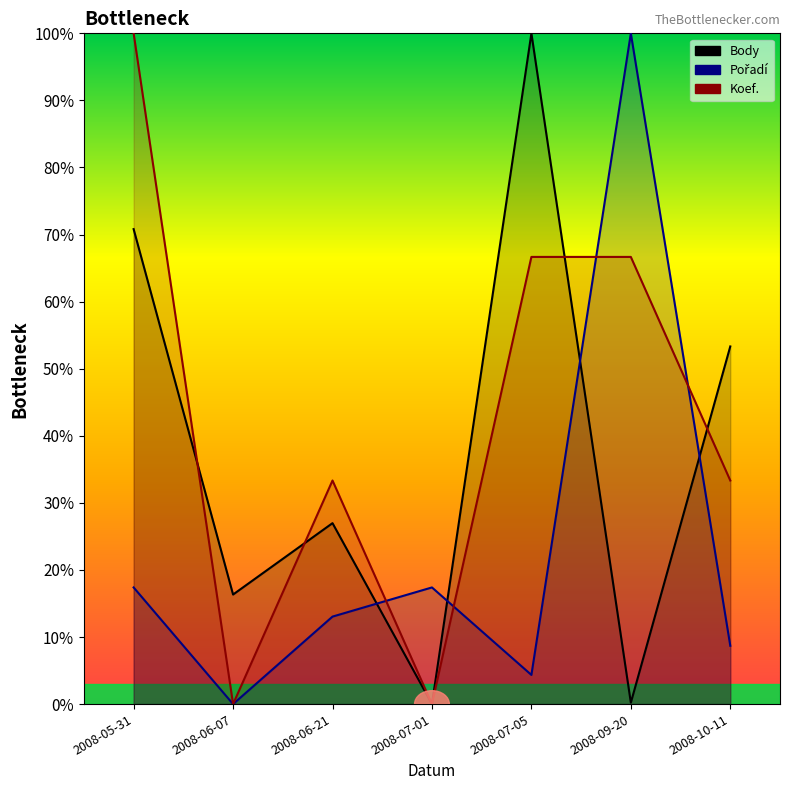

How many lines are shown in the chart?

3